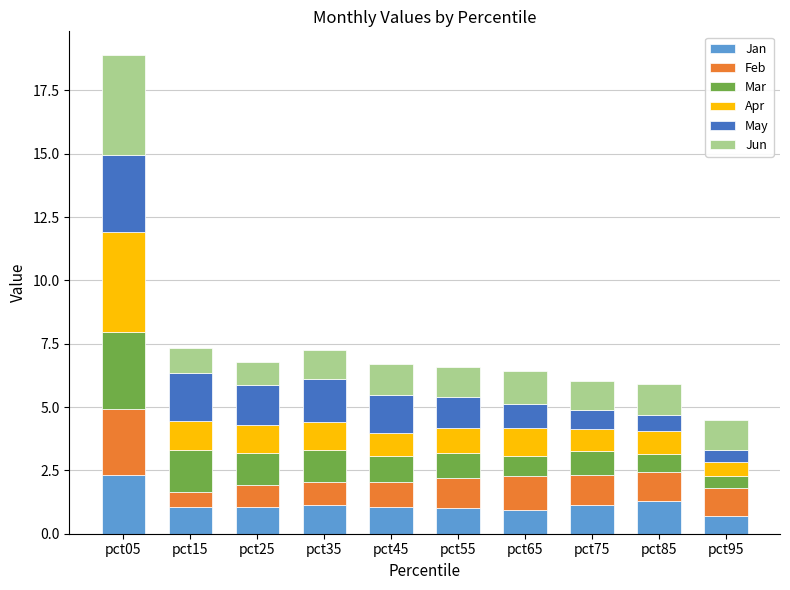

How many data points does each series have?

10